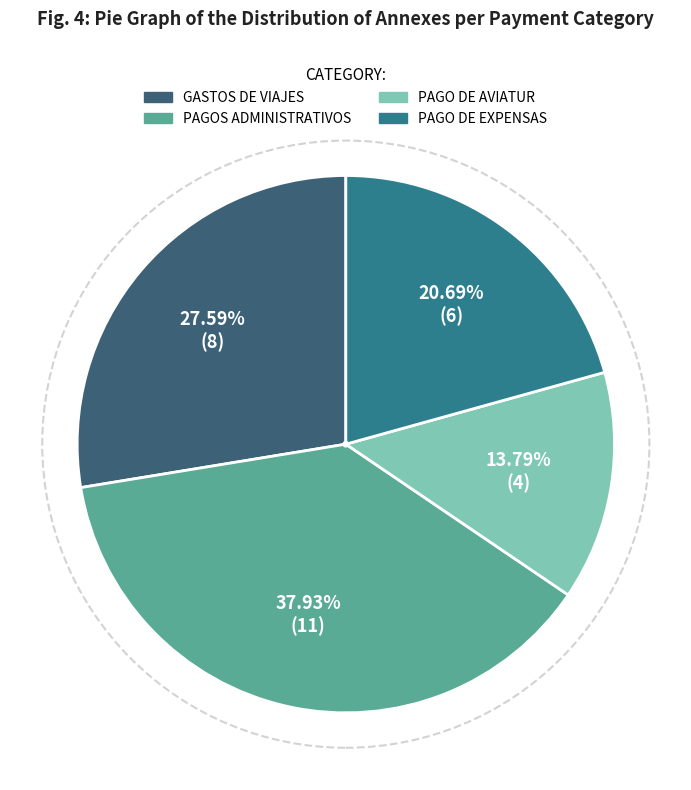

To the nearest percent, what is the combined percentage of PAGO DE AVIATUR and GASTOS DE VIAJES?

41%